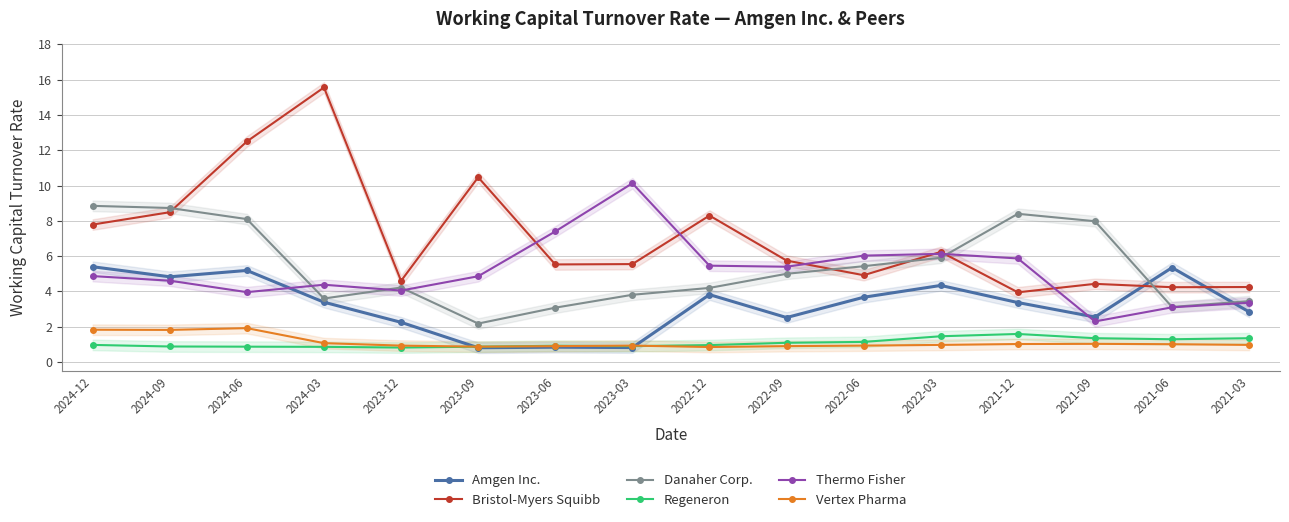

At which label does Thermo Fisher reach its peak?

2023-03